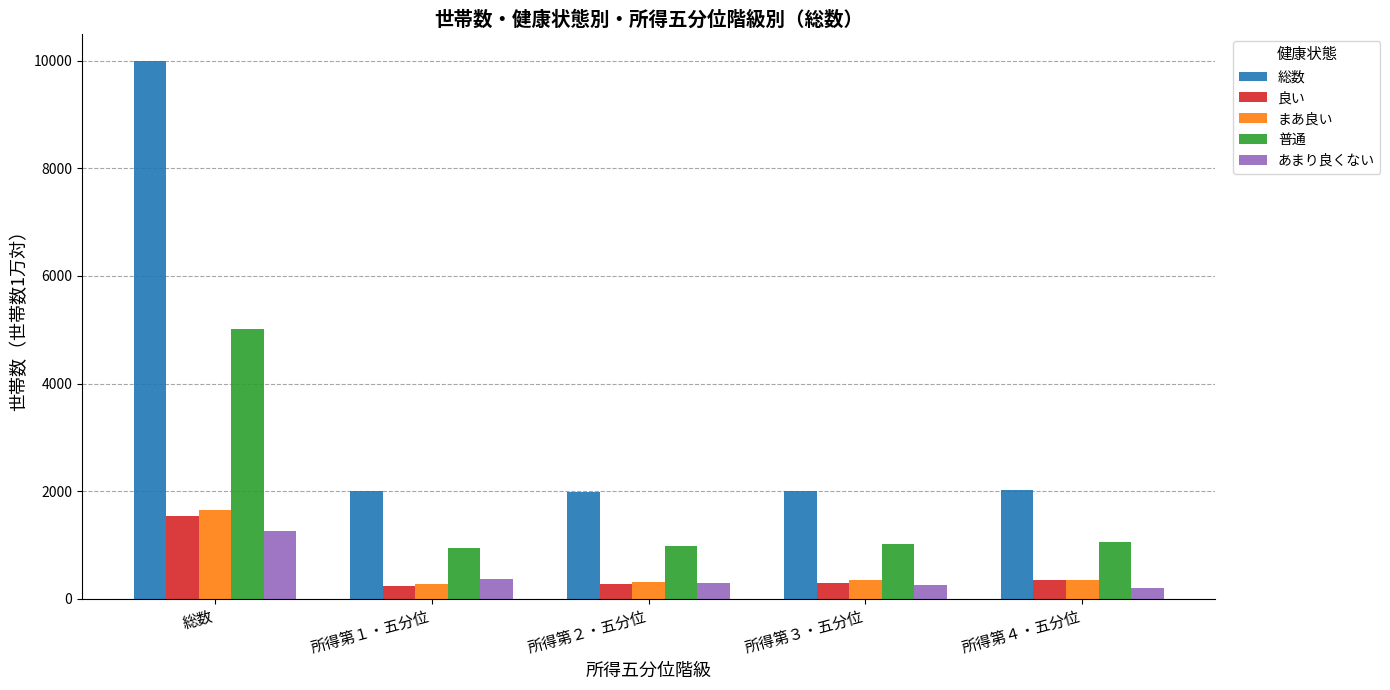

What is the value of the 普通 bar at the 1st from the left?

5014